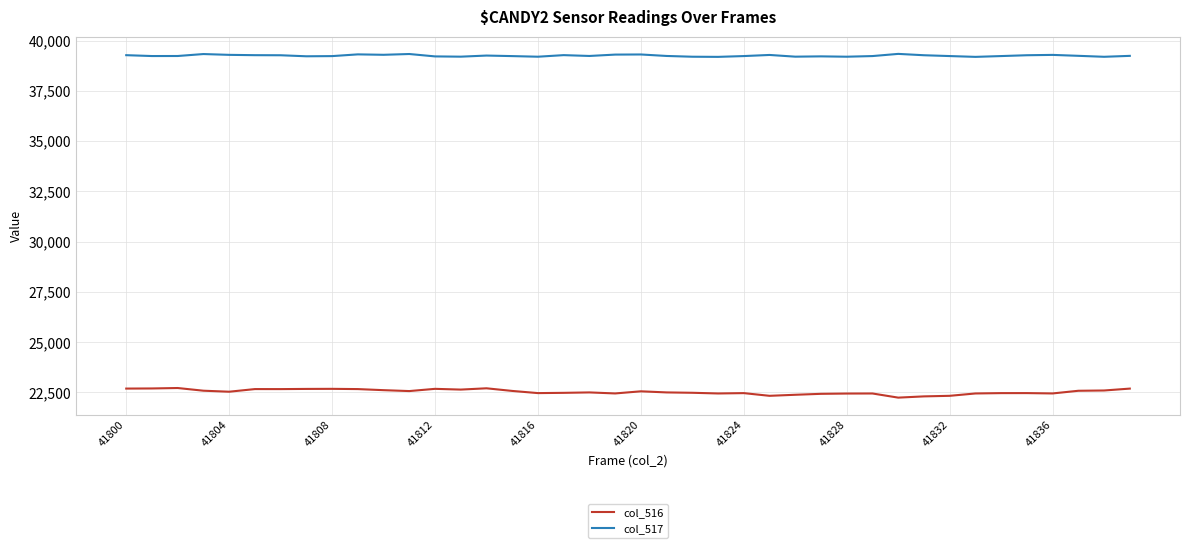

True or false: col_516 and col_517 intersect in this chart.

False